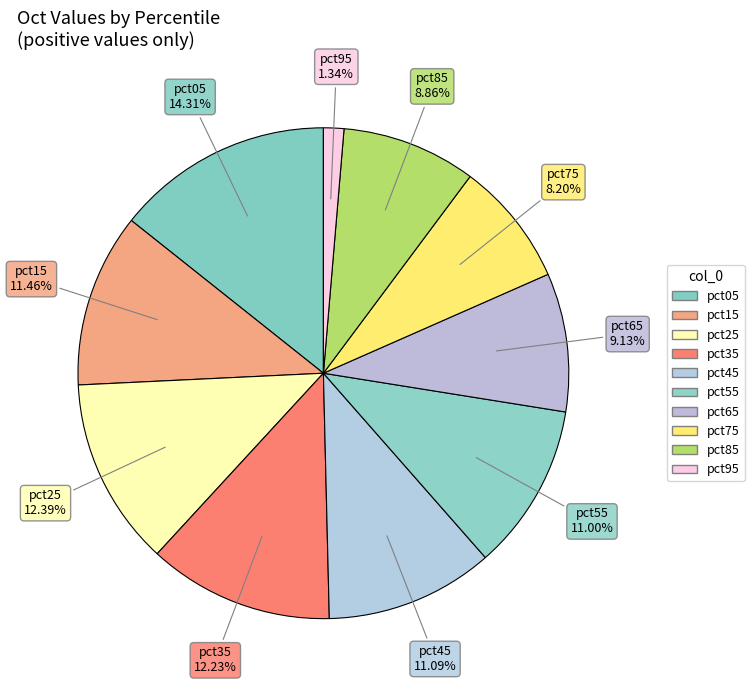

What portion of the pie excludes pct45?

88.9%